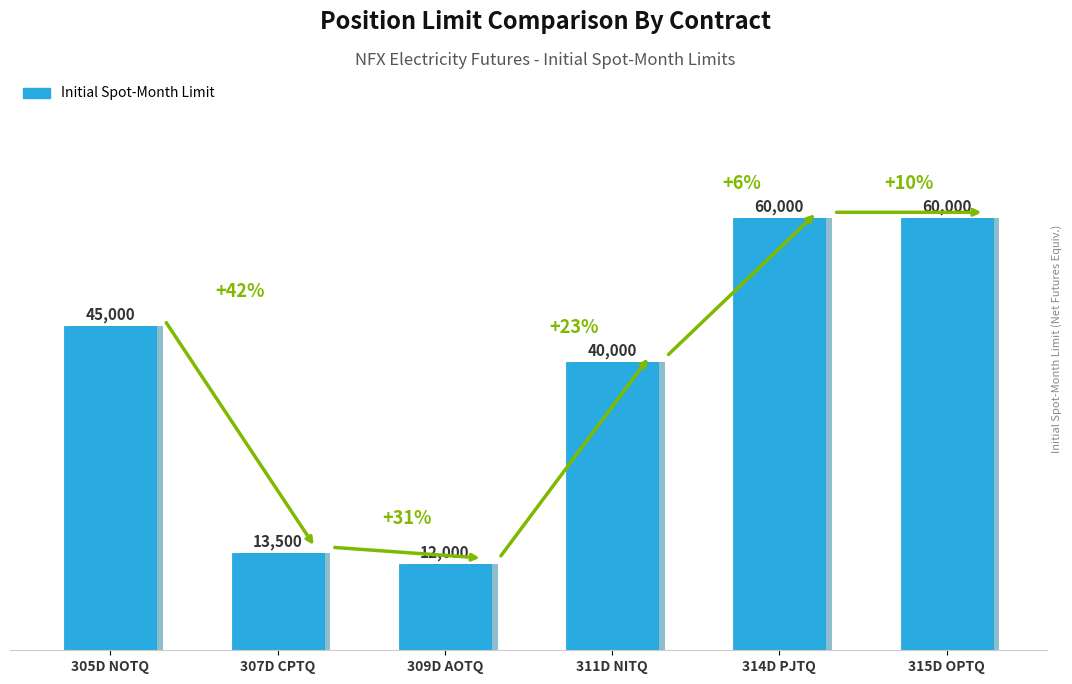

True or false: the data shows 17754 at 307D CPTQ.

False